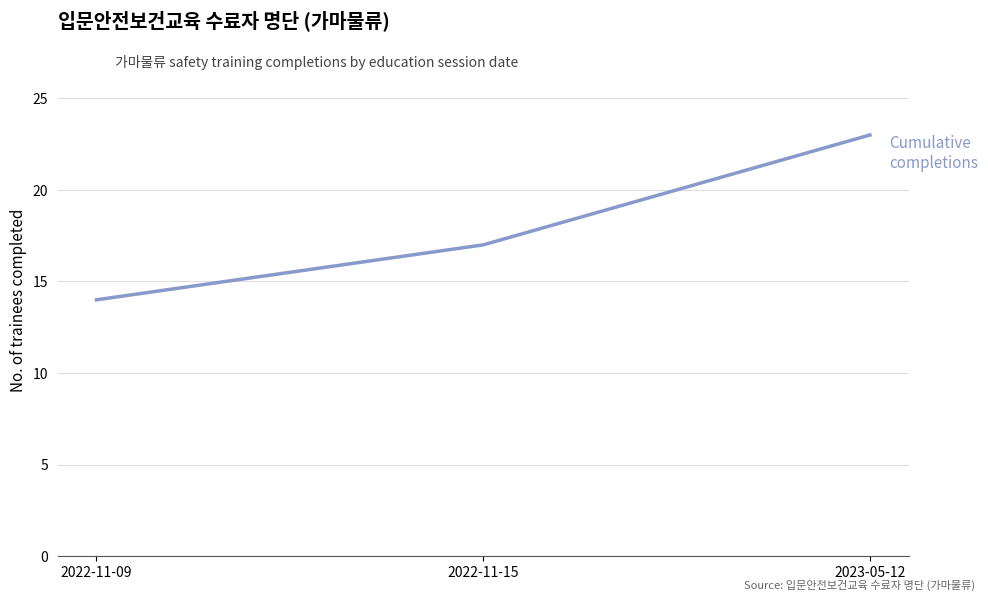

What is the change in value from 2022-11-09 to 2022-11-15?

+3